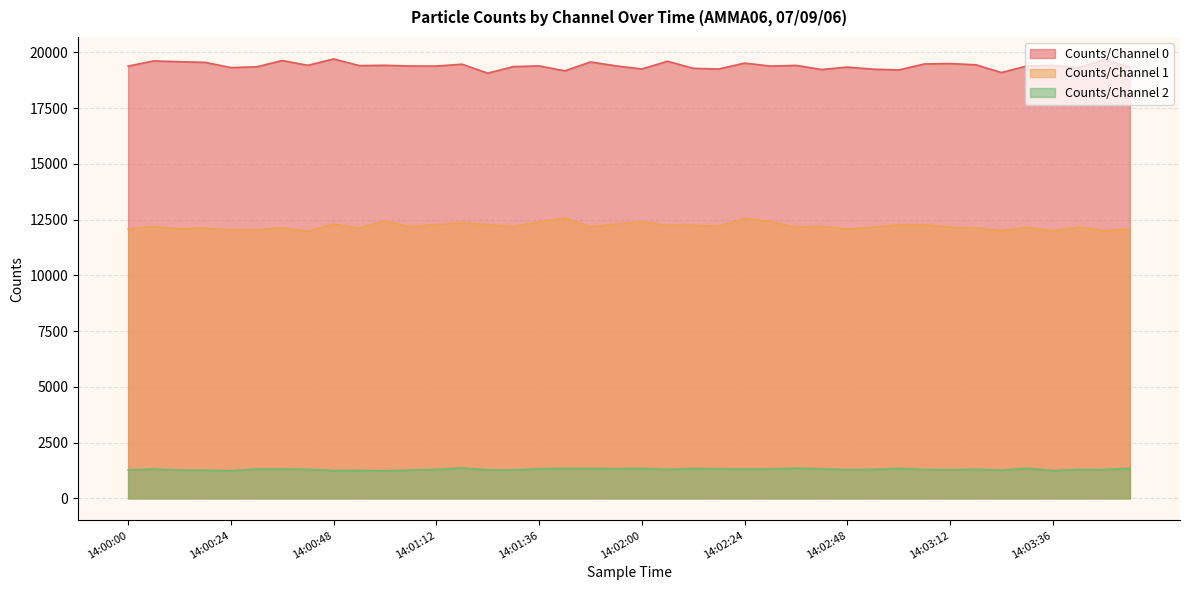

How many lines are shown in the chart?

3